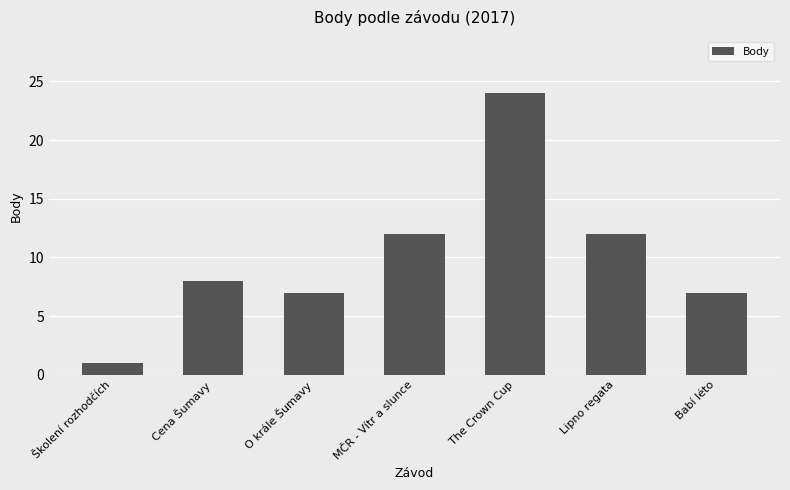

What is the difference between the maximum and minimum values?

23